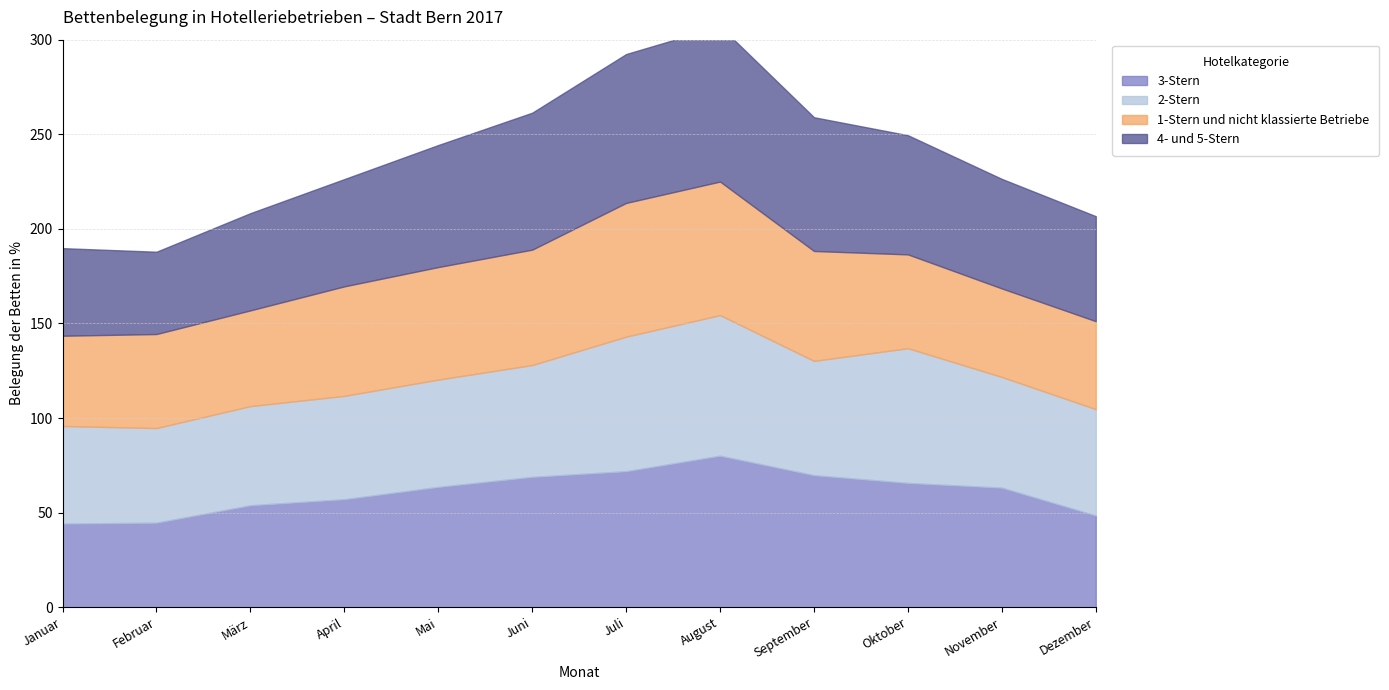

Where does the 4- und 5-Stern series first go above 63?

Mai